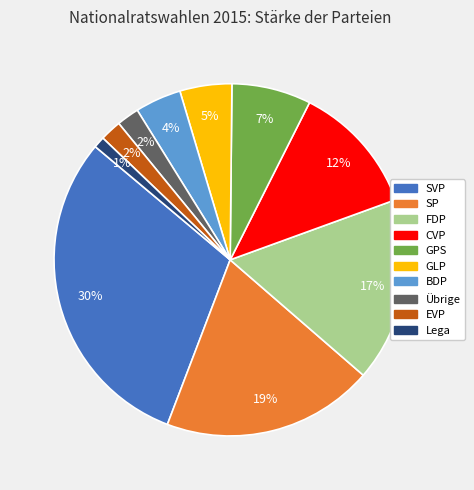

Is the sum of Übrige and GLP greater than half?

No